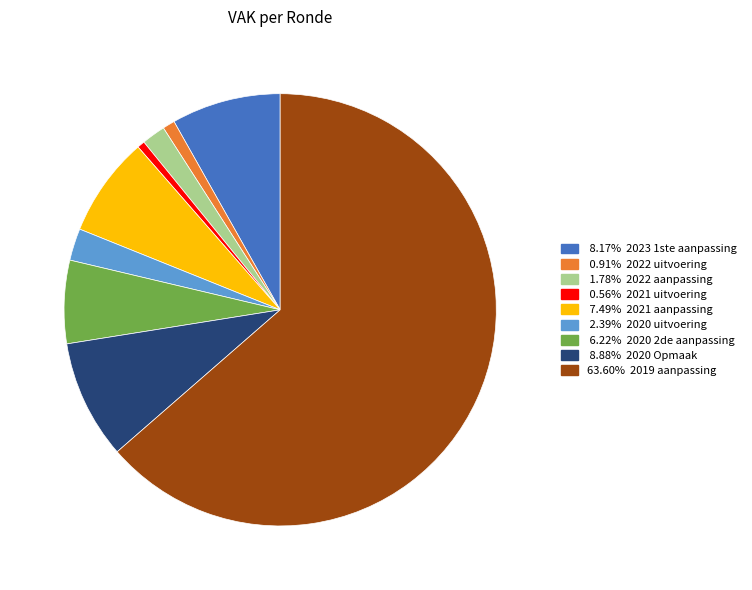

Is there any slice that represents more than half of the pie?

Yes